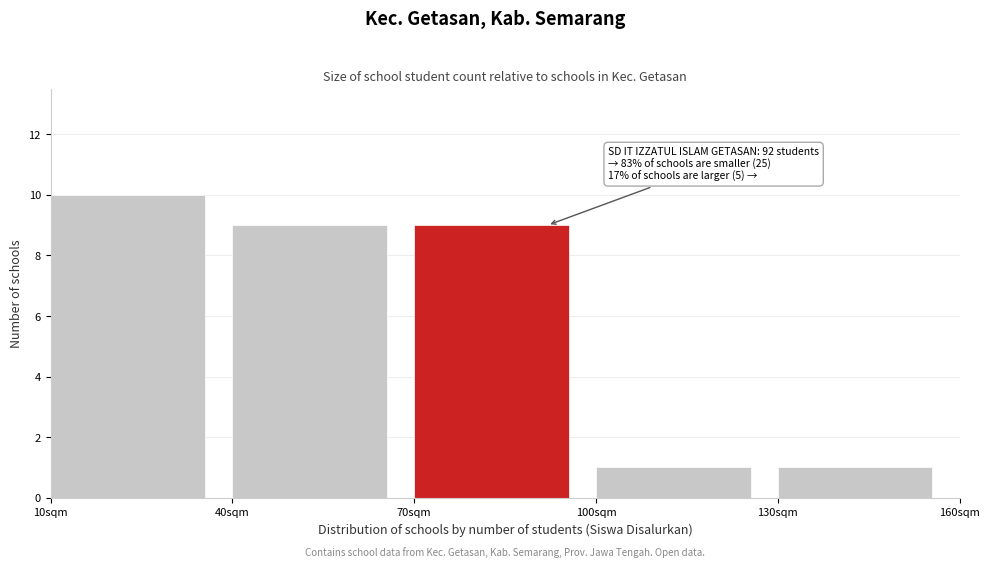

Over which range of the x-axis is the bar tallest?

10 to 40